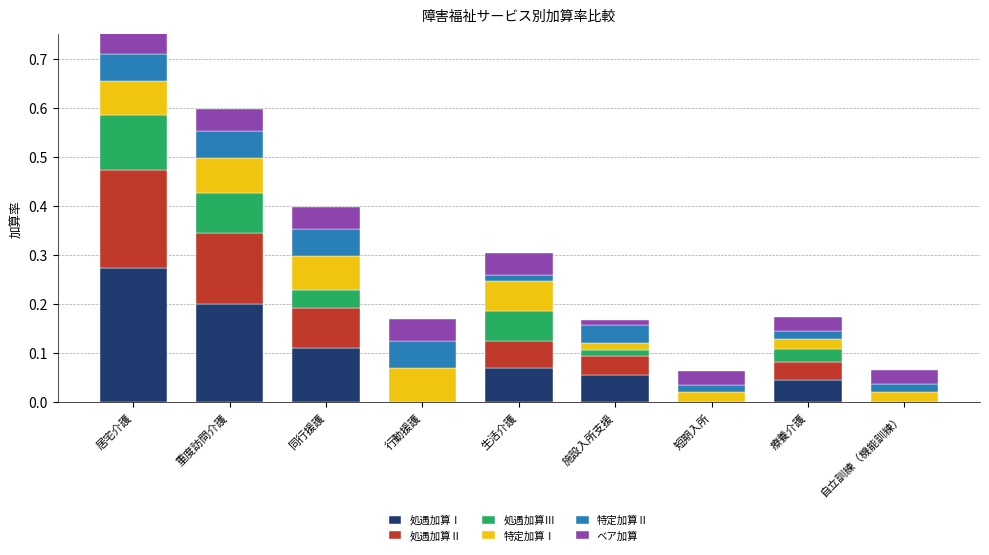

At which category is the sum across all series the highest?

居宅介護